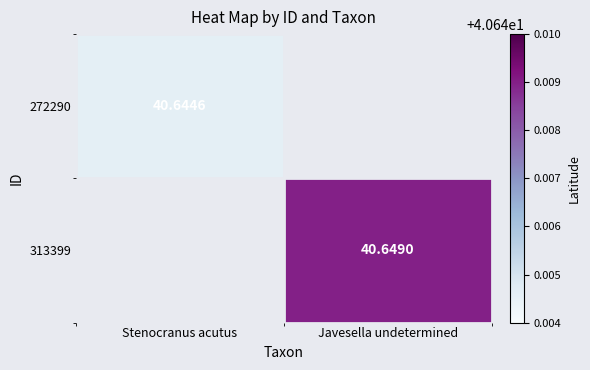

What is the lowest value of the 272290 series?

40.6